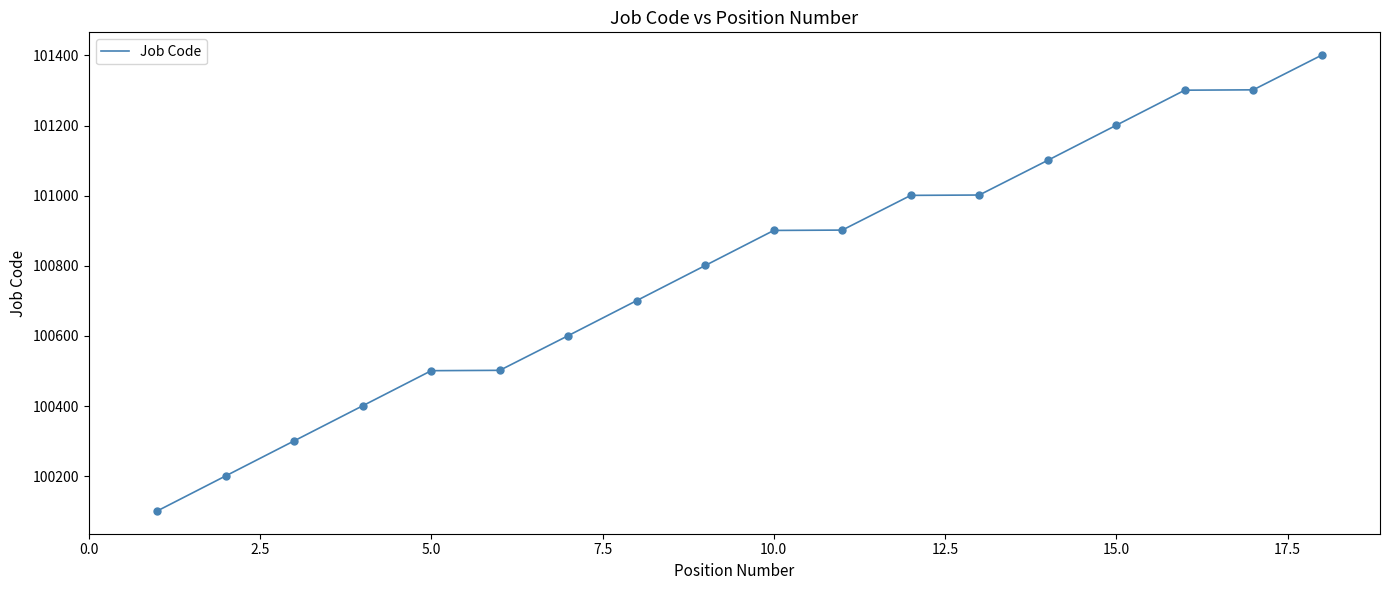

What is the difference between the maximum and minimum values?

1300